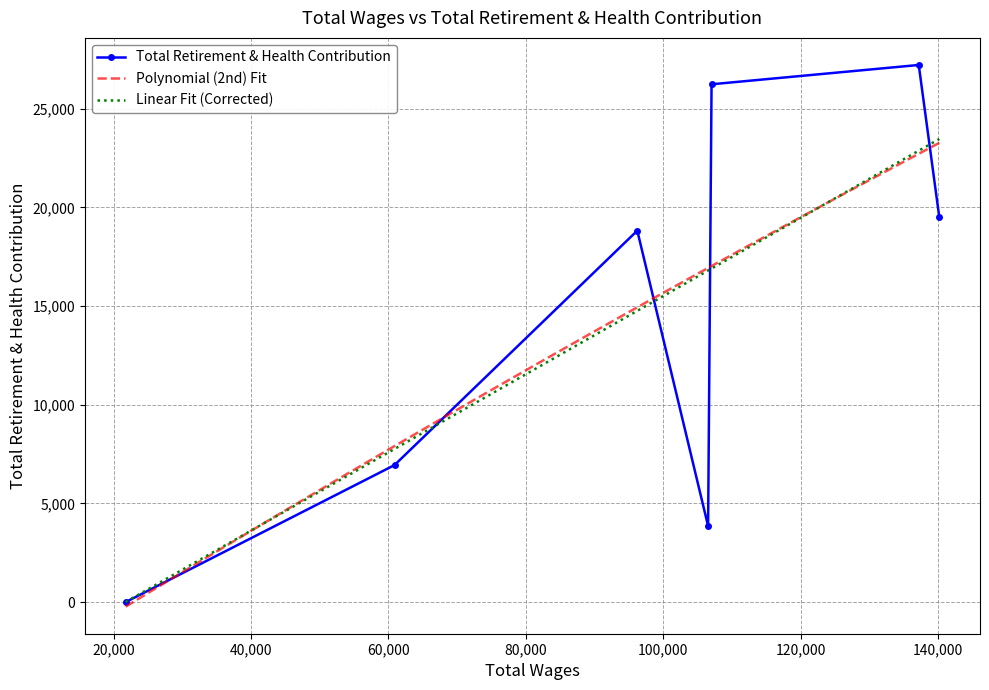

What is the highest value of the Polynomial (2nd) Fit series?

23275.5